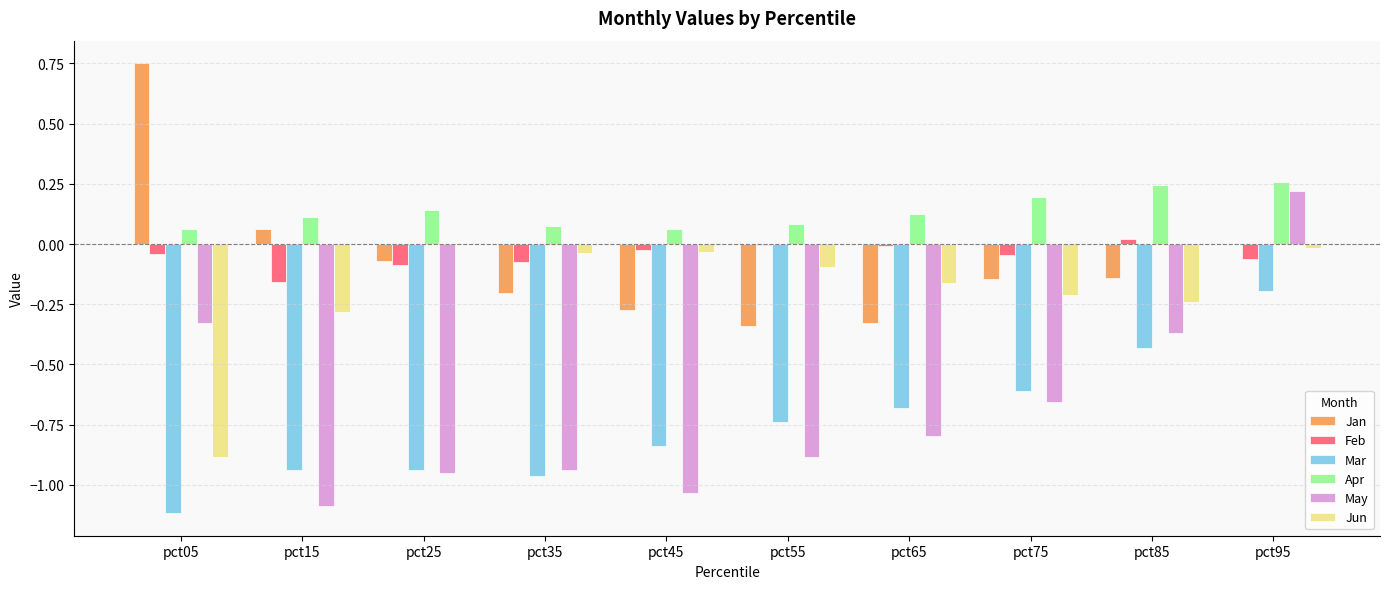

What is the sum of all Jun values?

-2.0